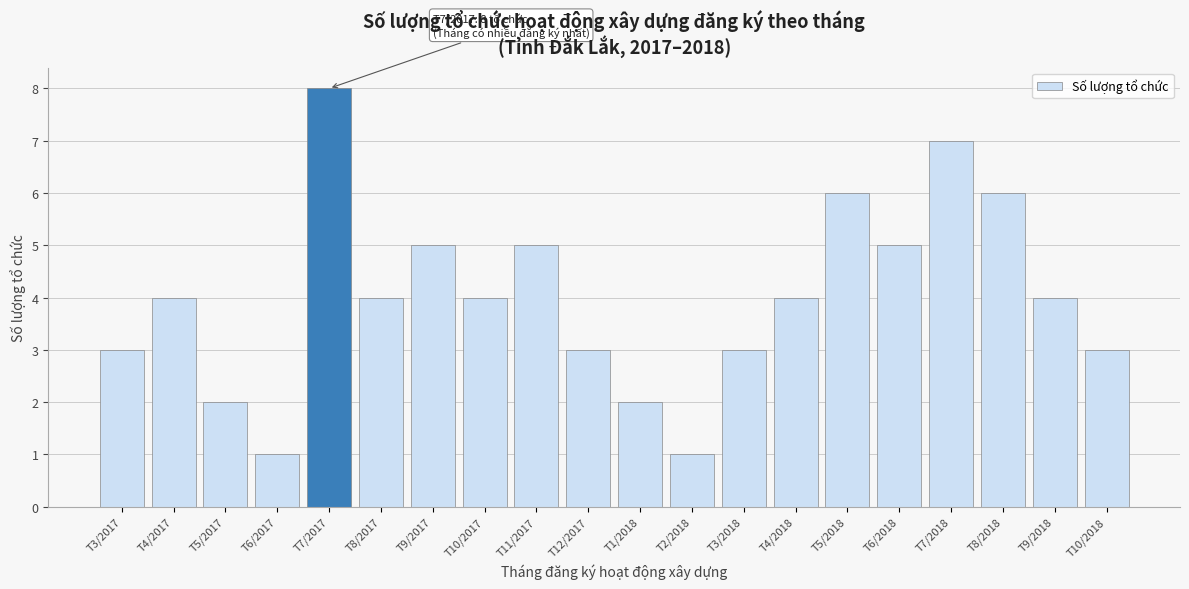

Reading left to right, transcribe all the data shown in this chart.

T3/2017=3	T4/2017=4	T5/2017=2	T6/2017=1	T7/2017=8	T8/2017=4	T9/2017=5	T10/2017=4	T11/2017=5	T12/2017=3	T1/2018=2	T2/2018=1	T3/2018=3	T4/2018=4	T5/2018=6	T6/2018=5	T7/2018=7	T8/2018=6	T9/2018=4	T10/2018=3